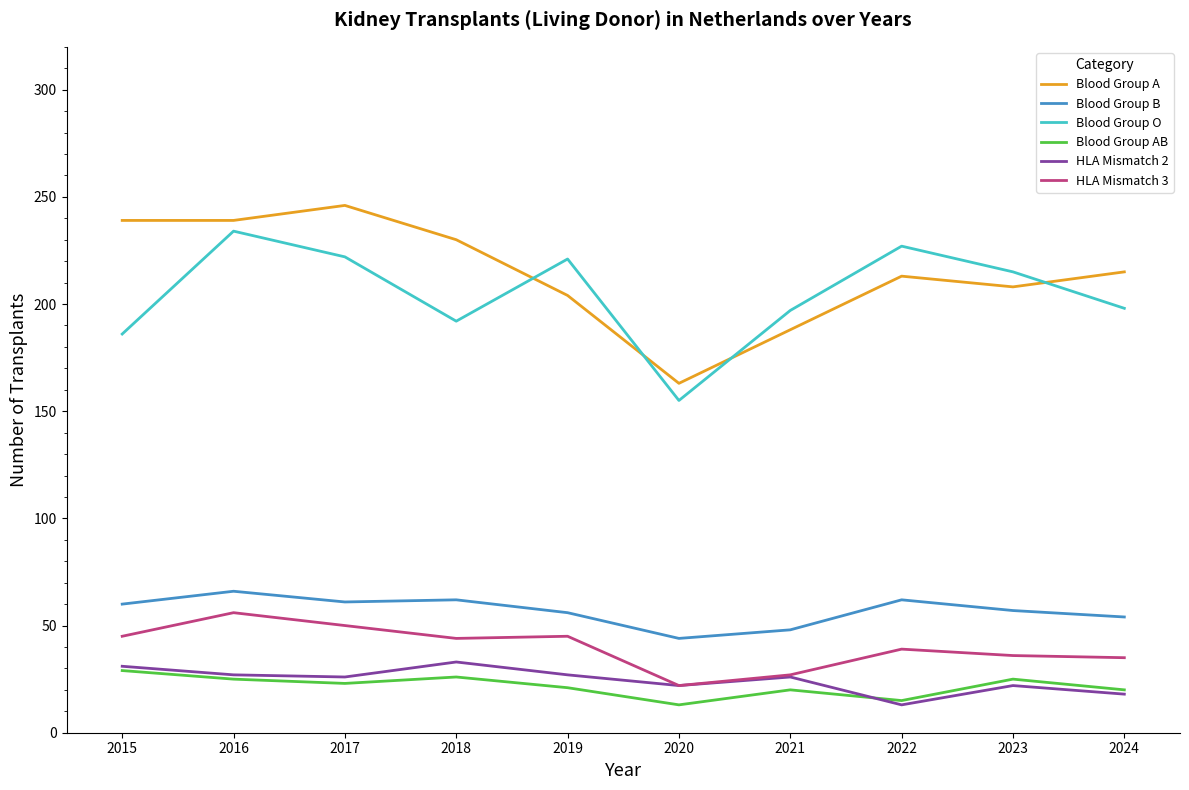

Which series changed the most between 2017 and 2024?

Blood Group A